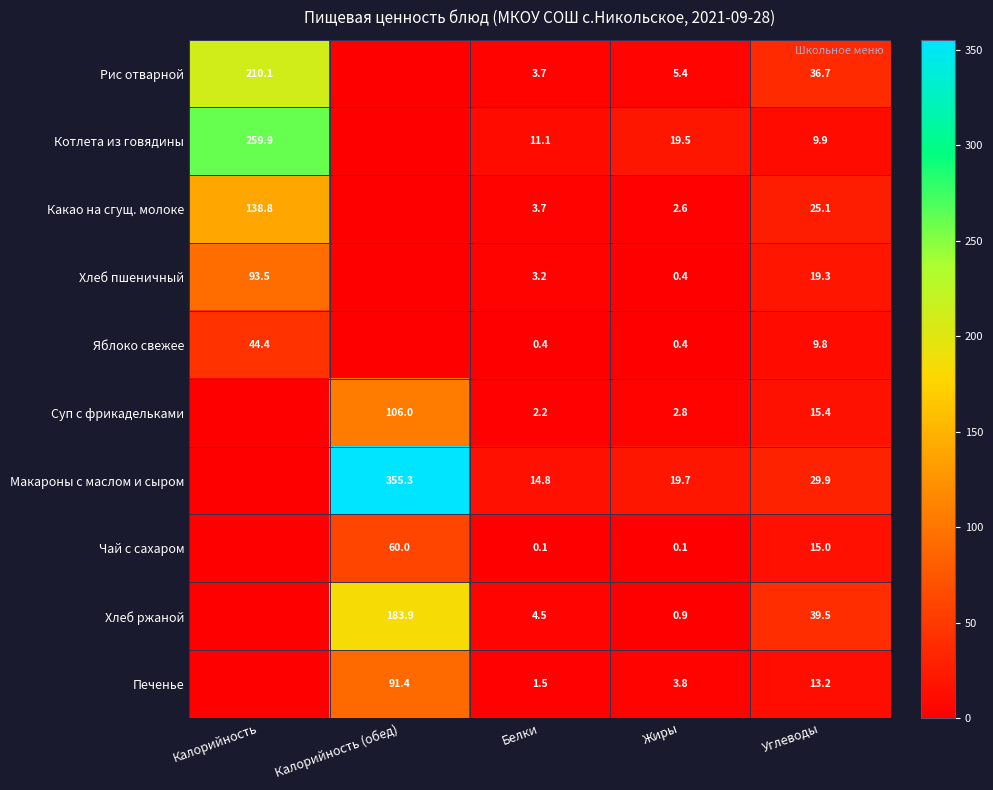

At which category is the sum across all series the highest?

Калорийность (обед)